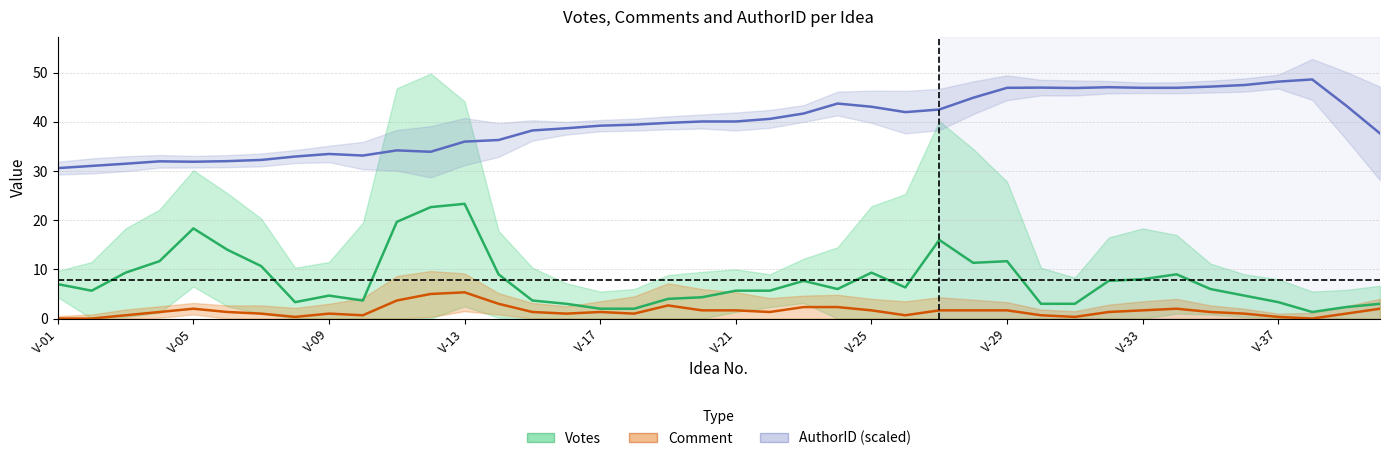

Rank the series by their maximum value, from highest to lowest.

AuthorID (scaled), Votes, Comment